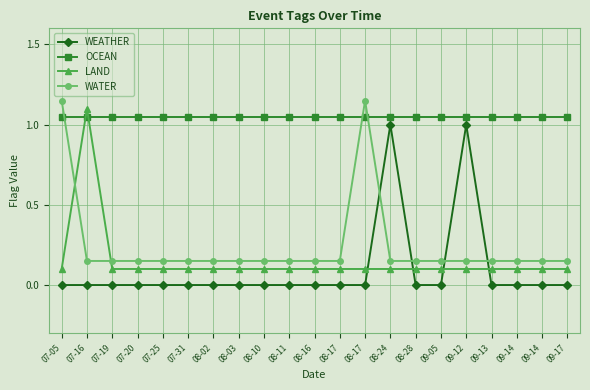

Count the number of categories in the chart.

21